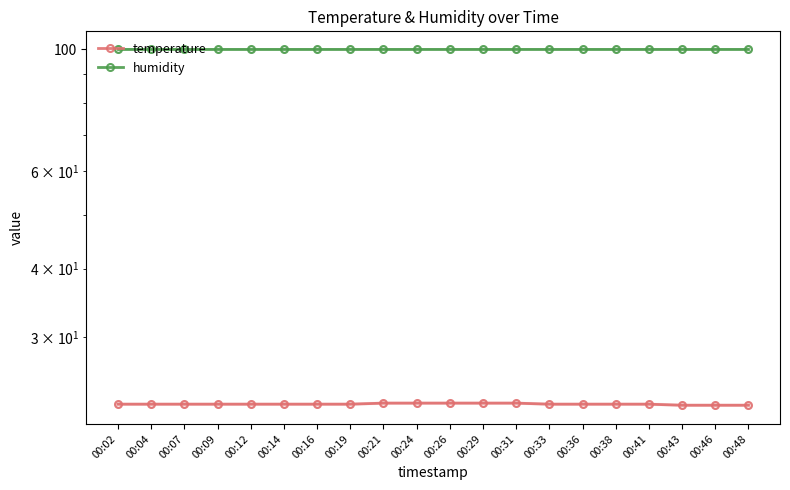

Count the number of data series in this chart.

2